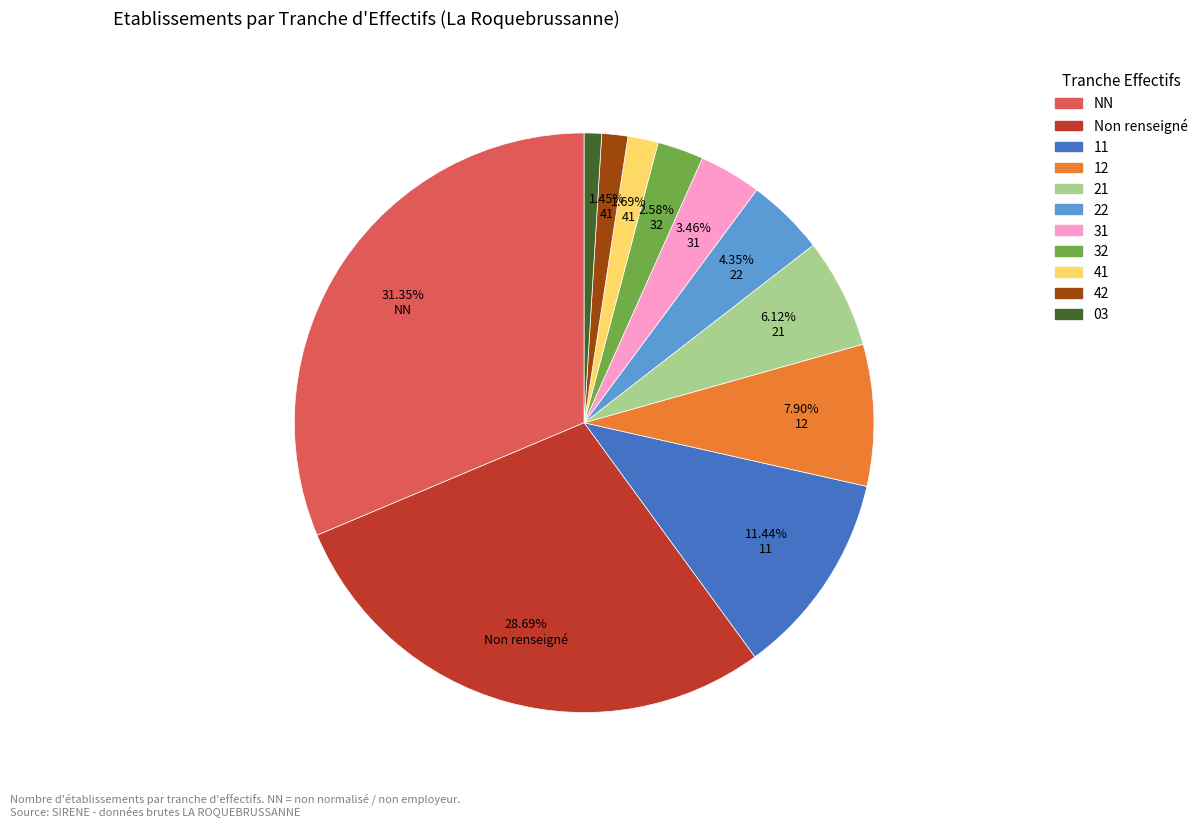

Does any single category account for the majority?

No